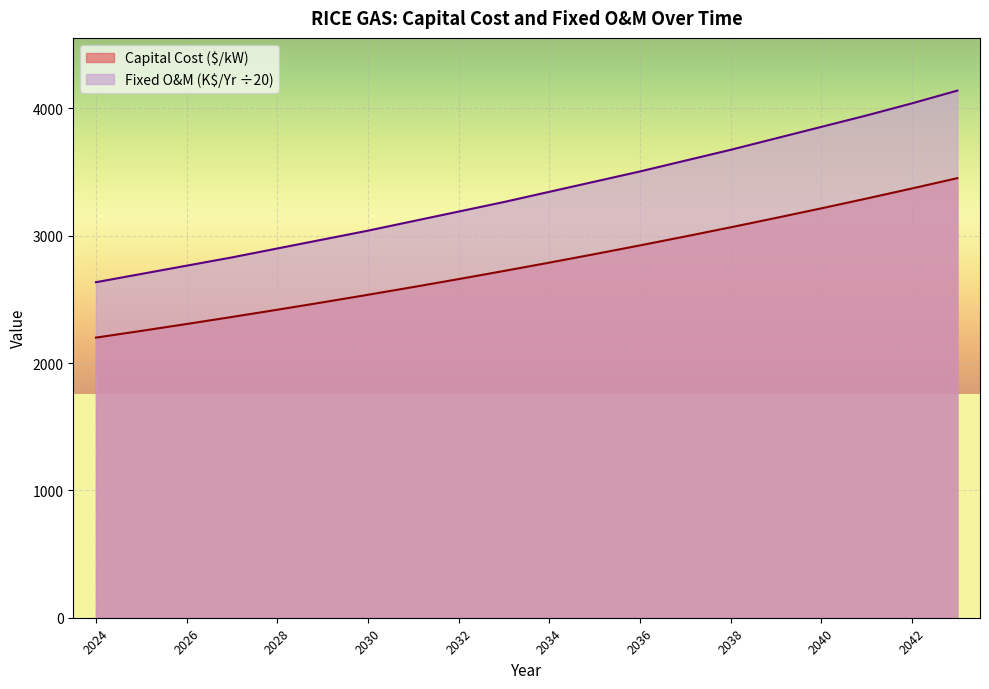

What is the sum of all Capital Cost ($/kW) values?

55636.0